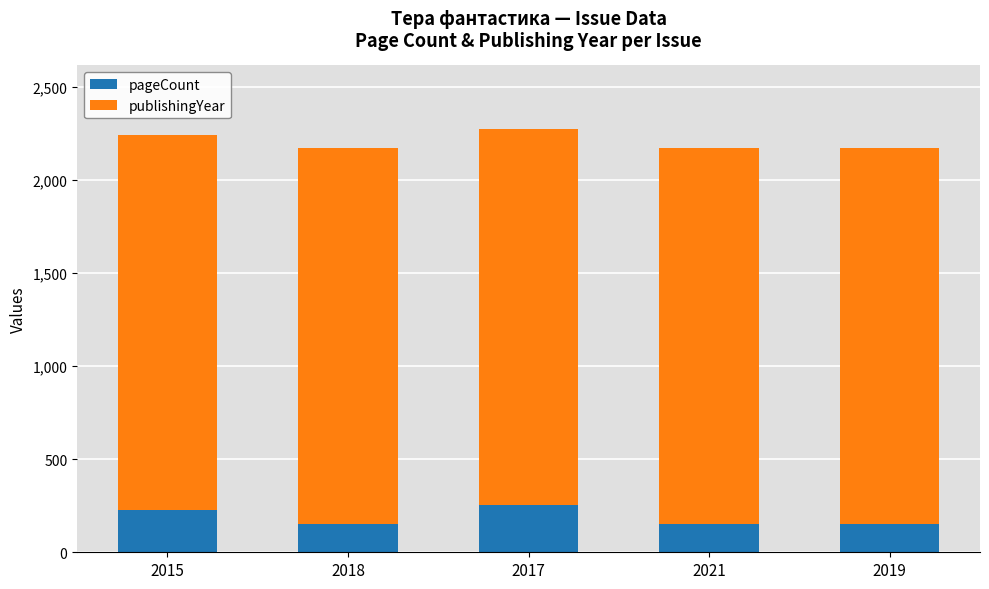

Is it true that pageCount equals 152 at 2018?

True